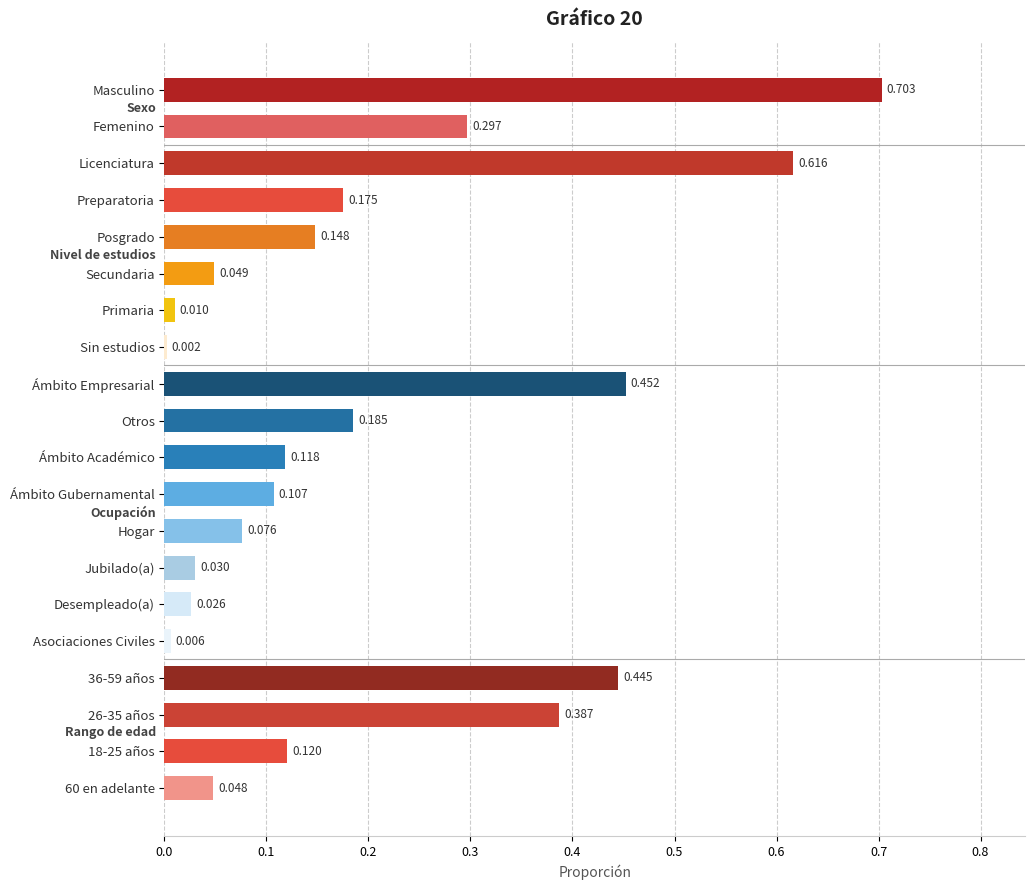

Which has a higher value, Otros or Licenciatura?

Licenciatura